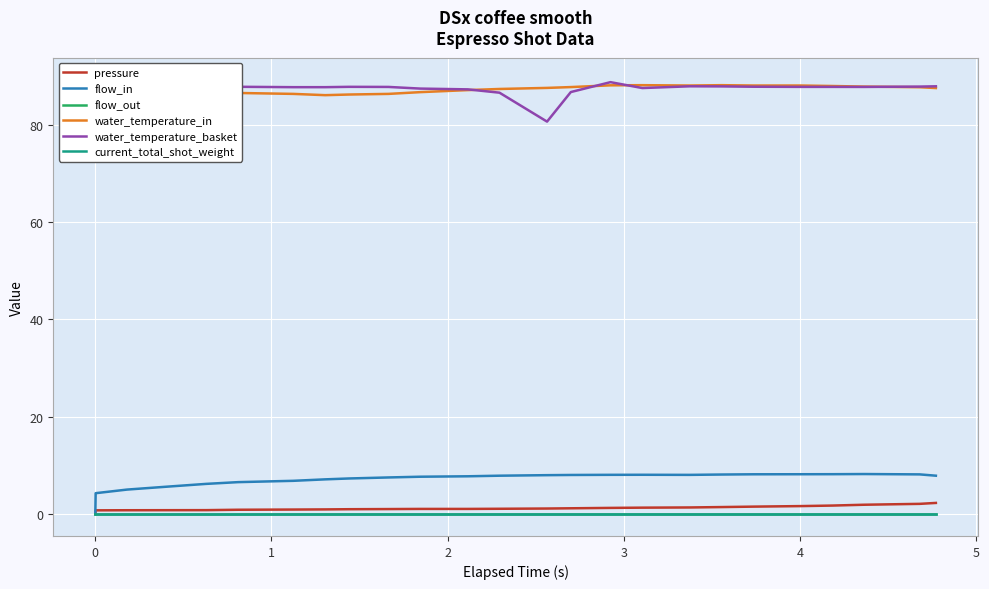

At how many categories does at least one series exceed 32?

25